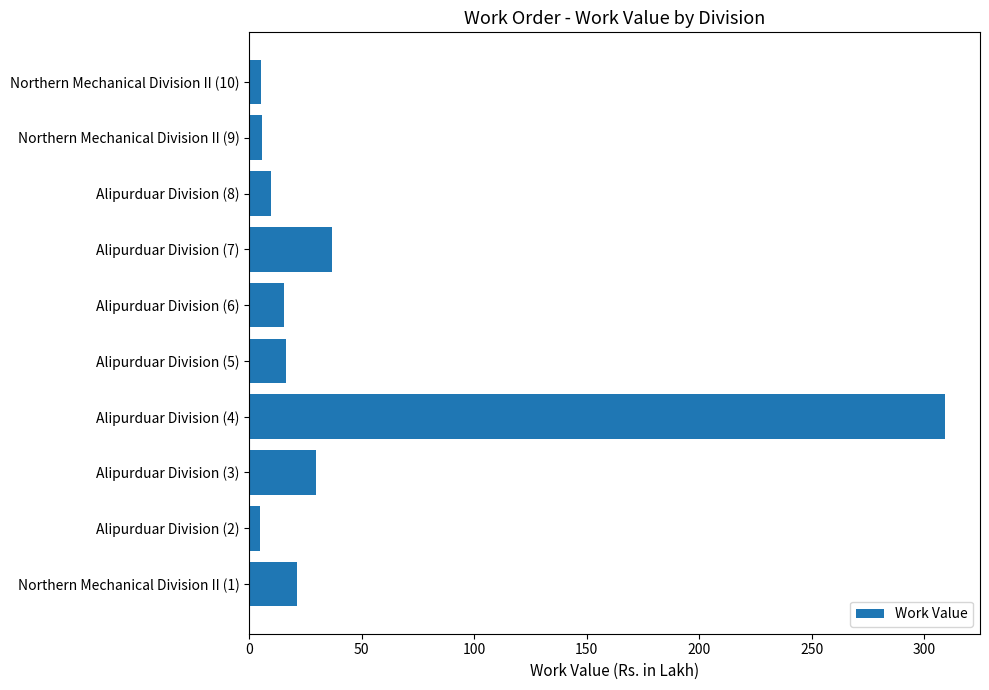

True or false: the data shows 16.4 at Alipurduar Division (7).

False